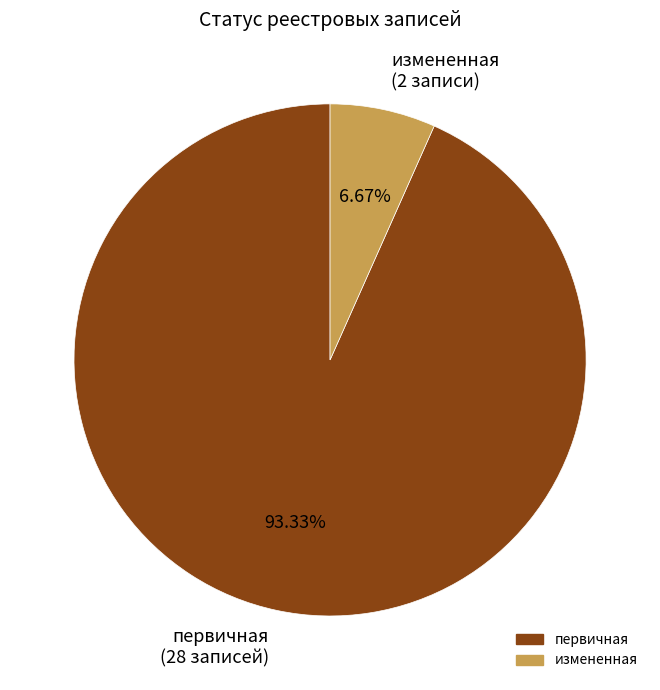

What is the ratio of the value at первичная (28 записей) to the value at измененная (2 записи)?

14.0